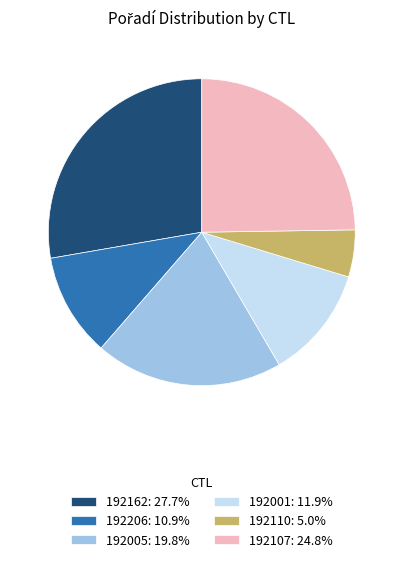

Is the sum of 192206 and 192107 greater than half?

No